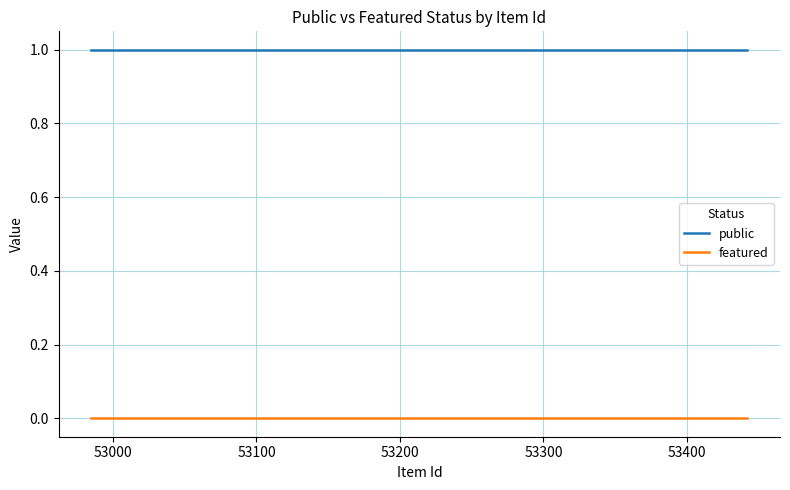

True or false: featured and public intersect in this chart.

False